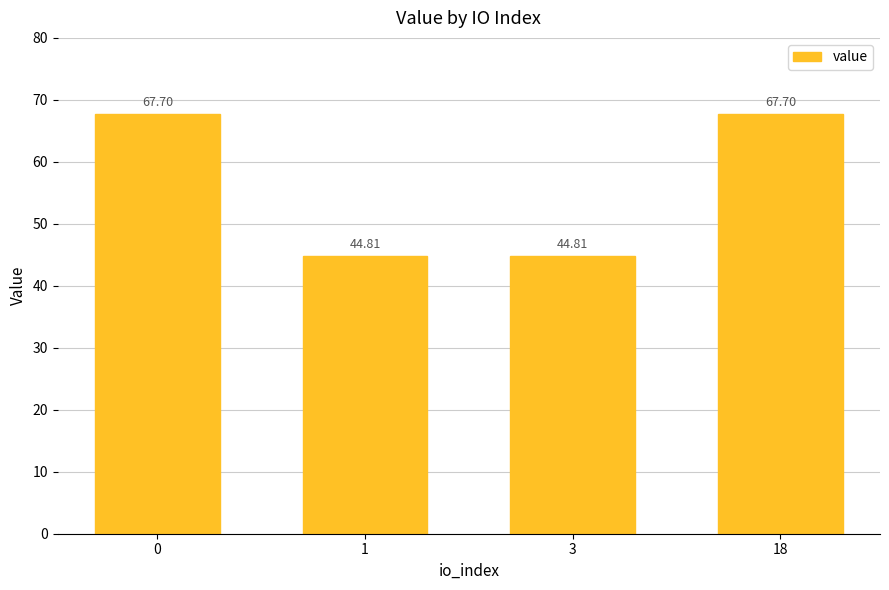

How many bars are there in total?

4